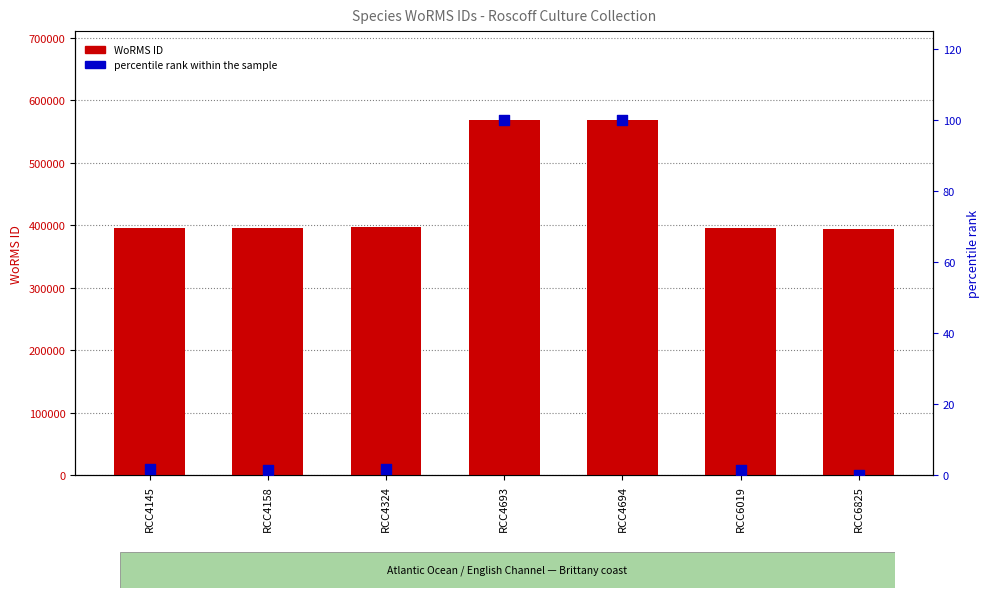

Is the value of WoRMS ID at RCC4693 greater than the value of percentile rank within the sample at RCC4693?

Yes